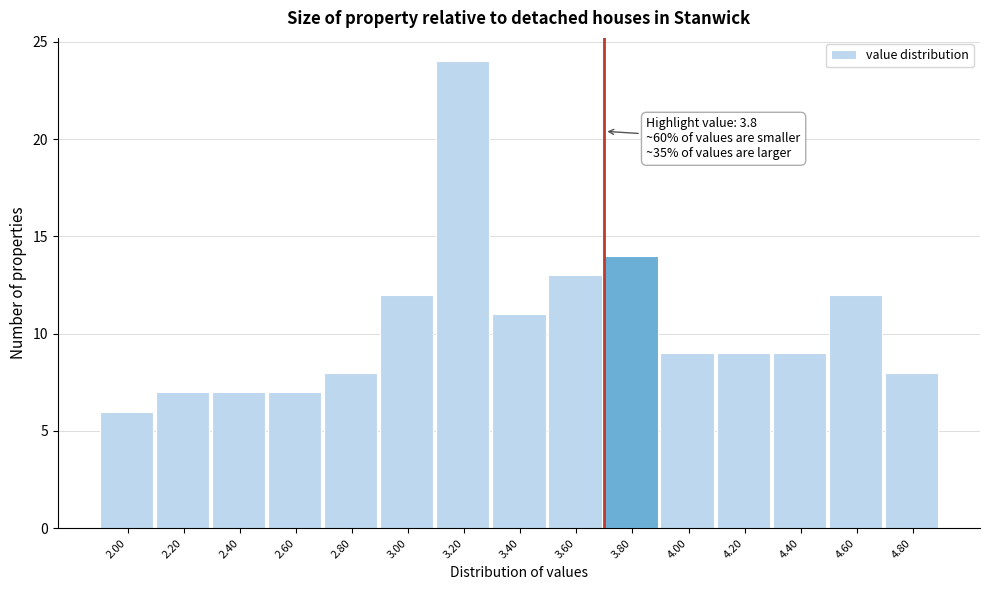

Reading left to right, list all the values displayed in this chart.

6	7	7	7	8	12	24	11	13	14	9	9	9	12	8